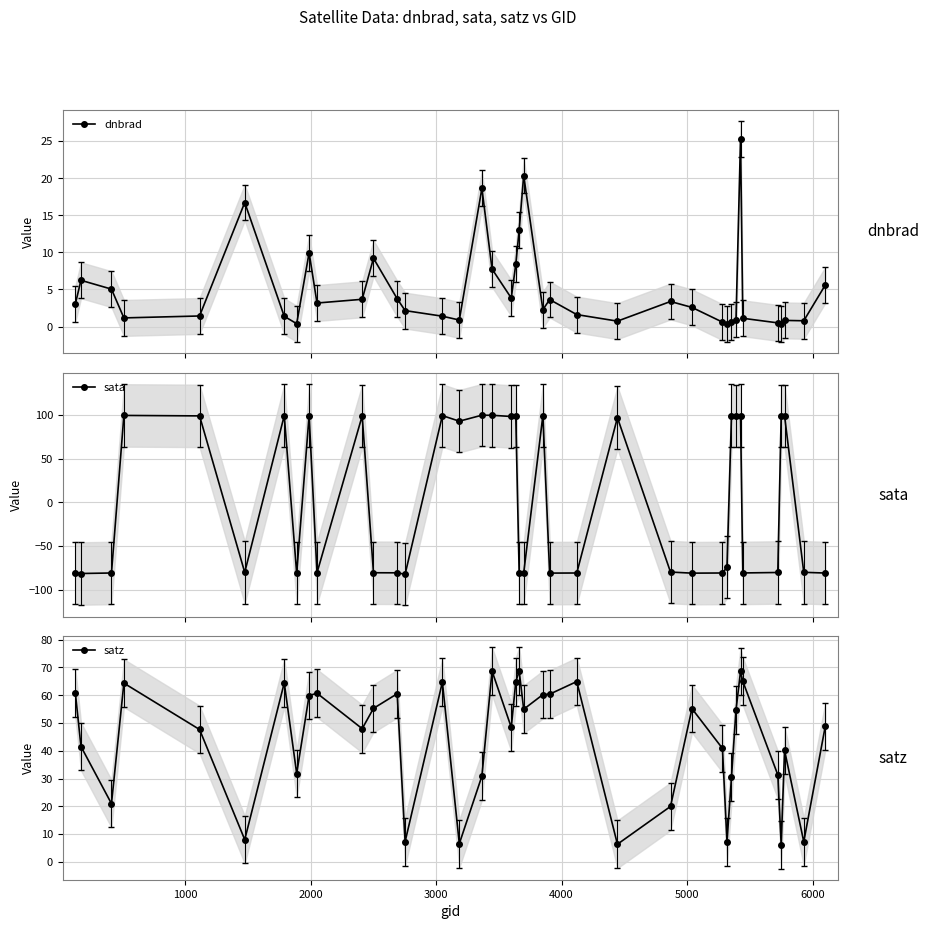

What is the minimum value for sata?

-82.4